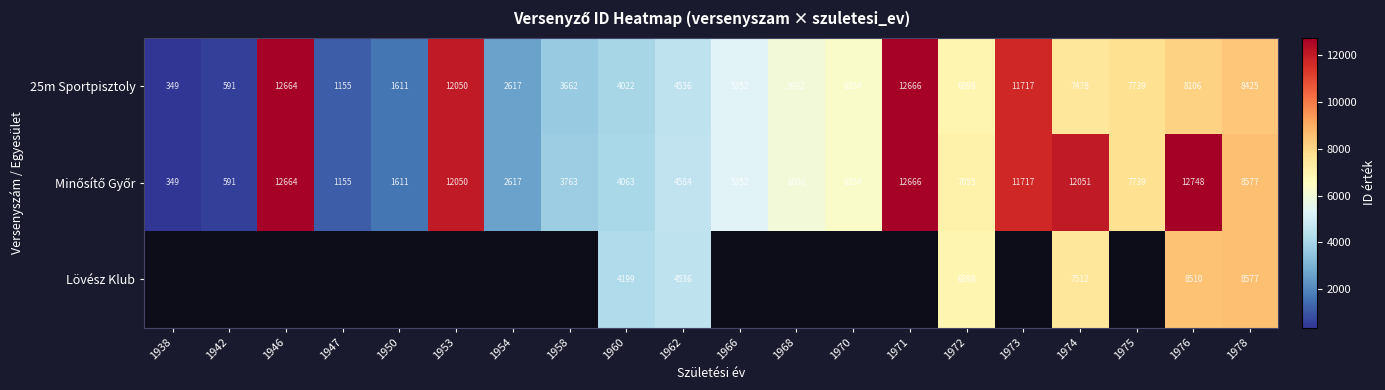

Which category has the lowest value across all series?

1938